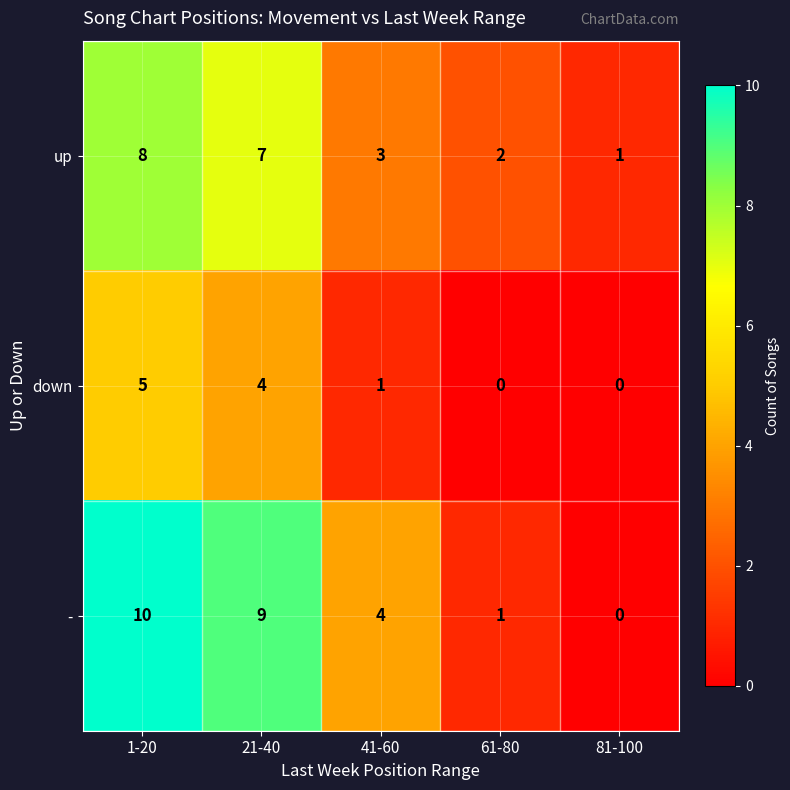

At which category is the sum across all series the highest?

1-20